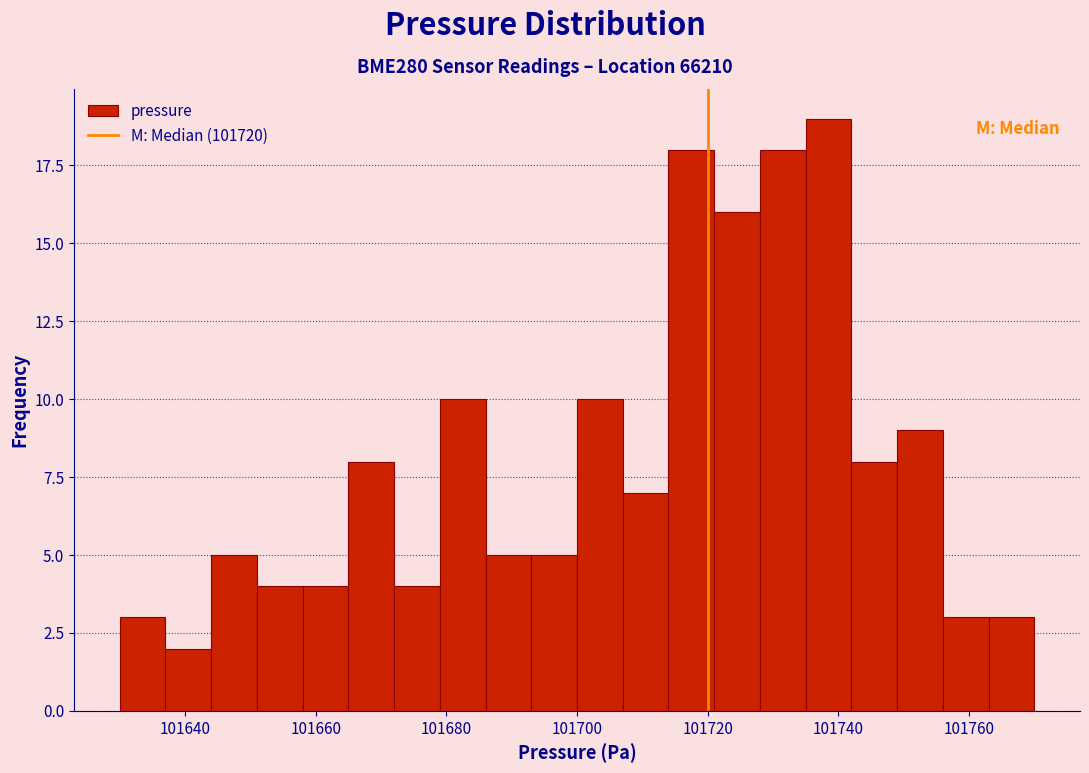

Around what value on the x-axis is the tallest bar? Give the approximate position of its centre, as read against the axis.

101738